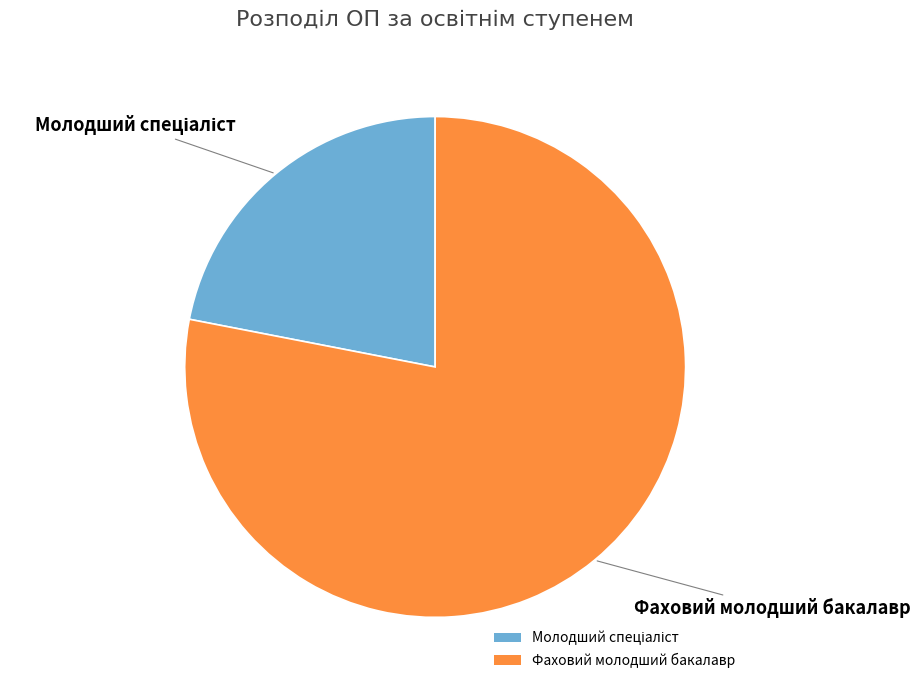

What is the majority slice?

Фаховий молодший бакалавр